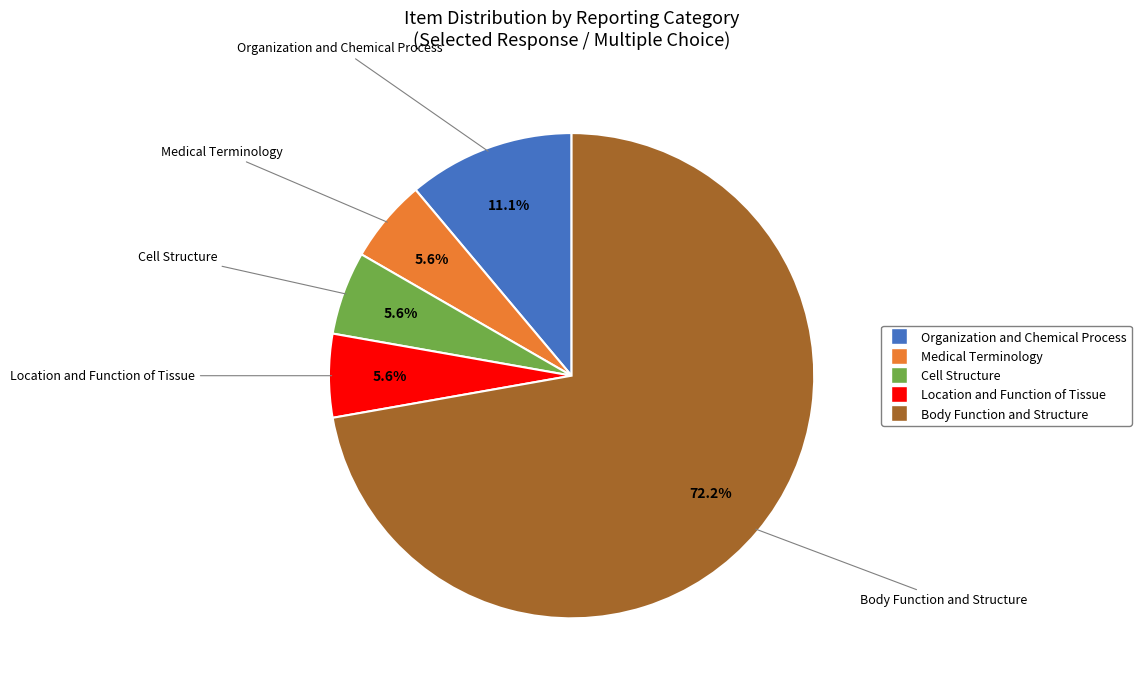

Count the number of slices in the pie.

5